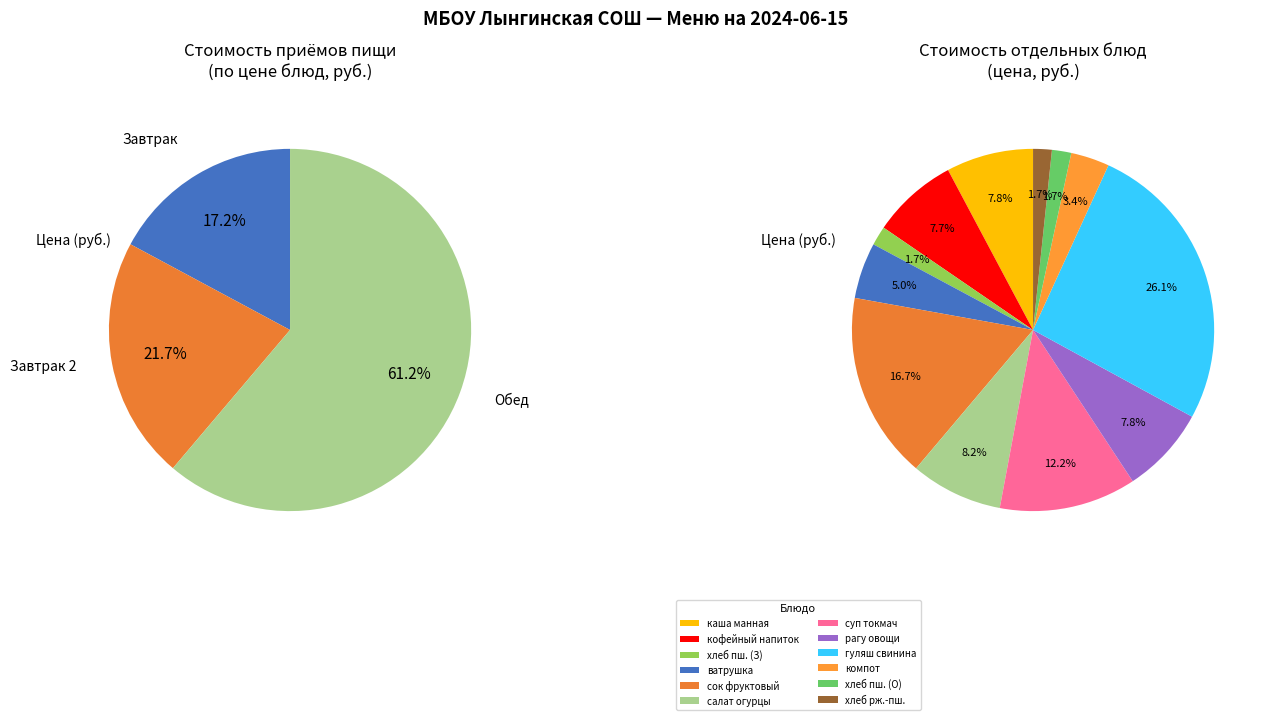

Which slice is the largest?

гуляш из свинины